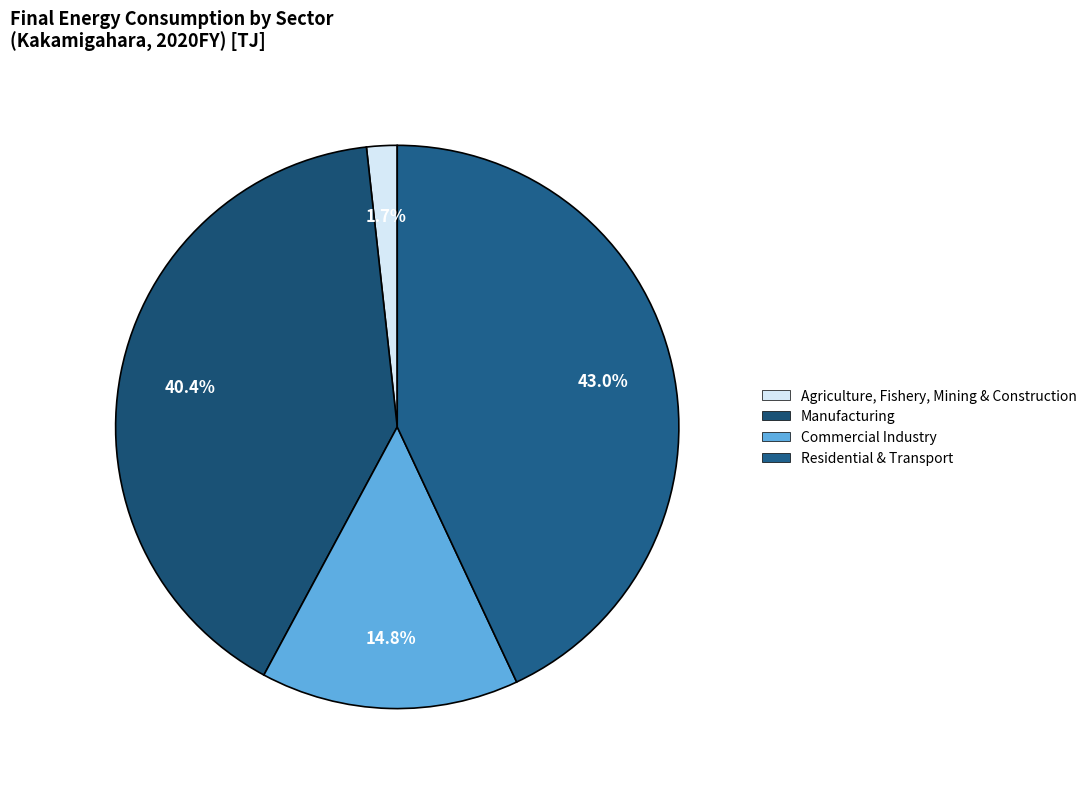

How many segments does this pie chart have?

4